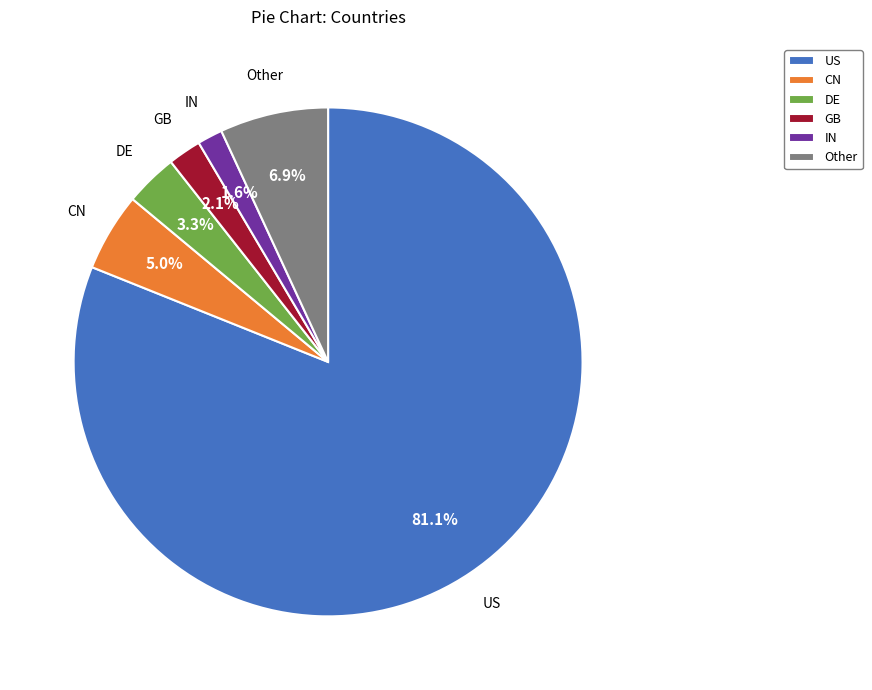

Which has a higher value, IN or GB?

GB